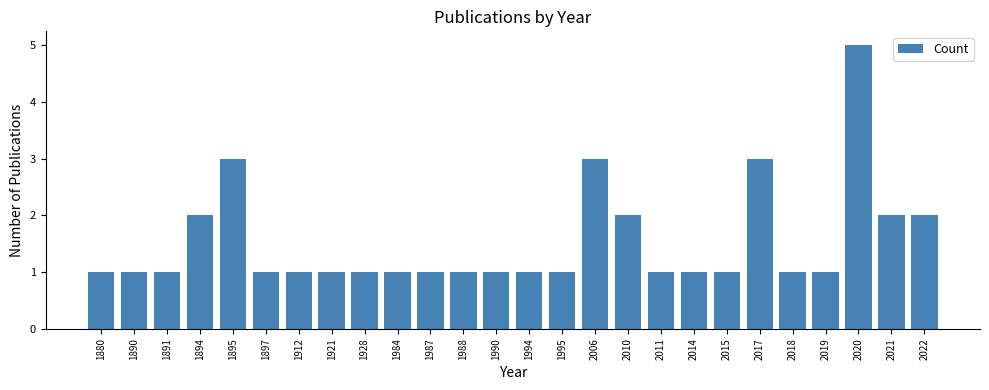

Reading right to left, transcribe all the data shown in this chart.

2	2	5	1	1	3	1	1	1	2	3	1	1	1	1	1	1	1	1	1	1	3	2	1	1	1